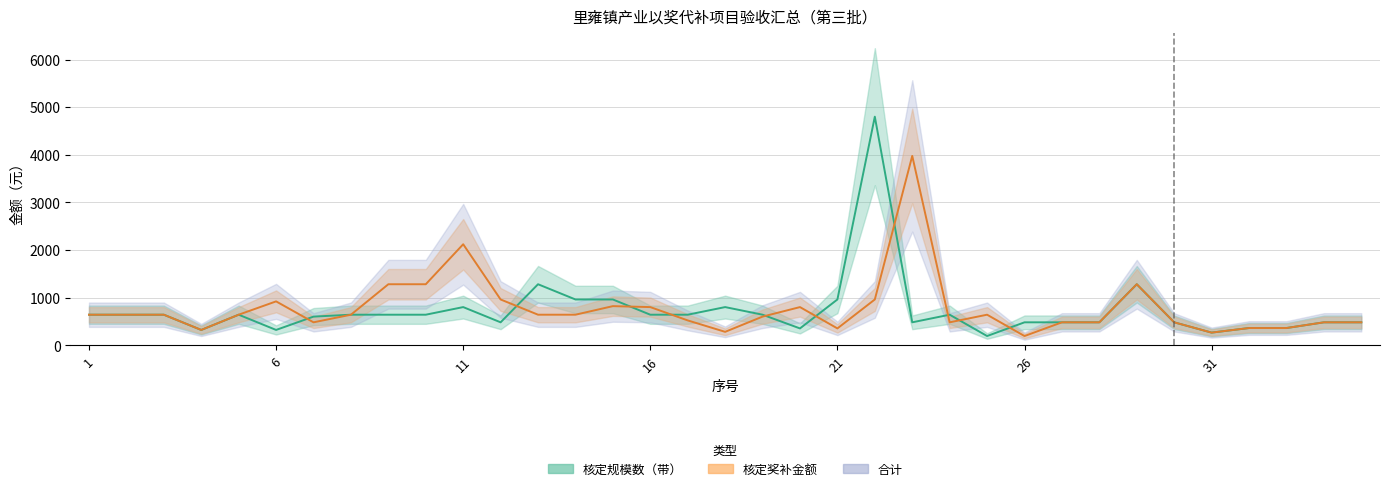

After their last crossing, which series has the higher values: 合计 or 核定奖补金额?

核定奖补金额